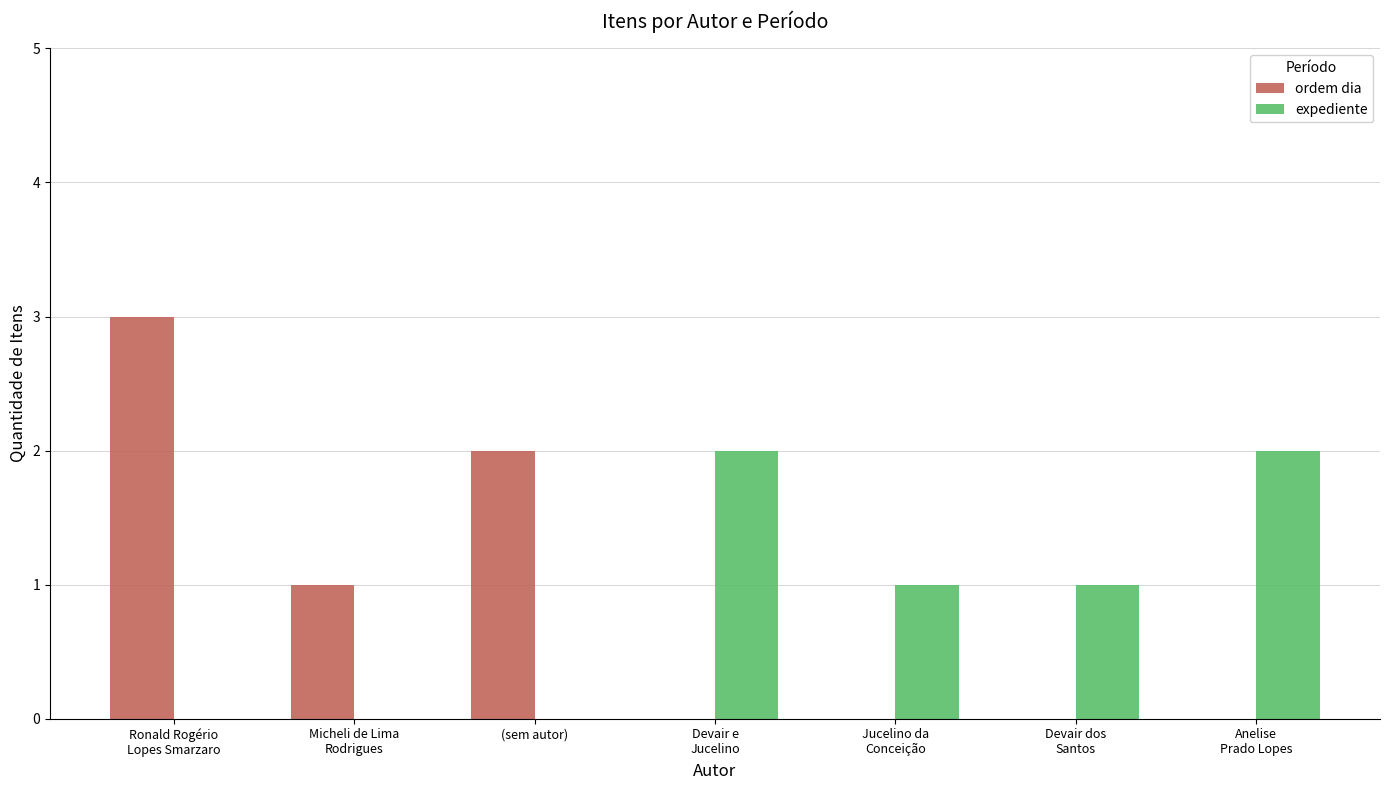

Reading left to right, list all the values displayed in this chart.

ordem dia: Ronald Rogério
Lopes Smarzaro=3	Micheli de Lima
Rodrigues=1	(sem autor)=2	Devair e
Jucelino=0	Jucelino da
Conceição=0	Devair dos
Santos=0	Anelise
Prado Lopes=0
expediente: Ronald Rogério
Lopes Smarzaro=0	Micheli de Lima
Rodrigues=0	(sem autor)=0	Devair e
Jucelino=2	Jucelino da
Conceição=1	Devair dos
Santos=1	Anelise
Prado Lopes=2